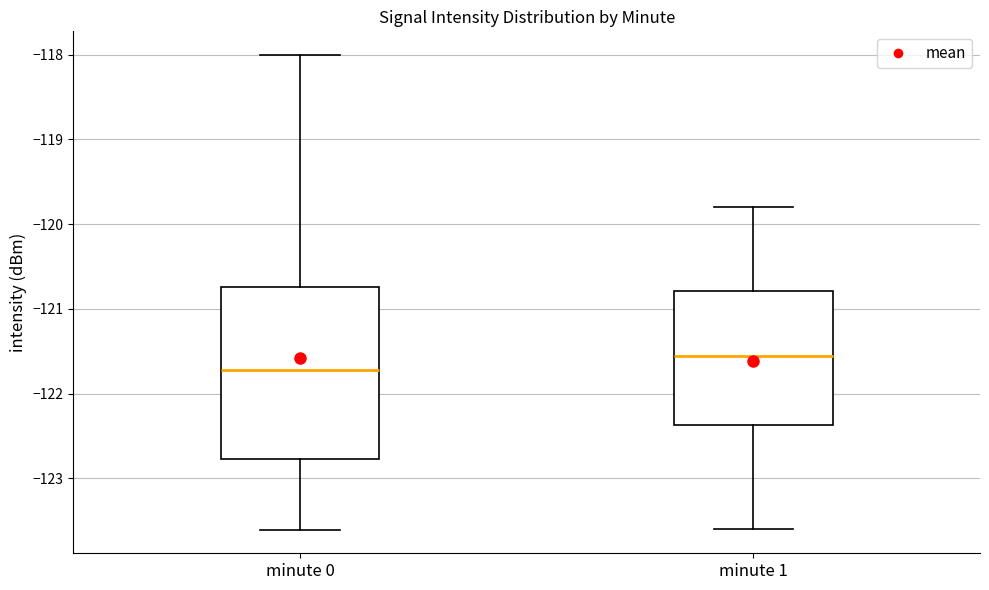

Reading left to right, read every box against the y-axis: the position of its median line, the range the box covers, and the ends of its whiskers. The values are not printed on the chart, so give them approximately, as read against the axis.

minute 0: median -121.7, box -122.8 to -120.7, whiskers -123.6 to -118.0
minute 1: median -121.5, box -122.4 to -120.8, whiskers -123.6 to -119.8